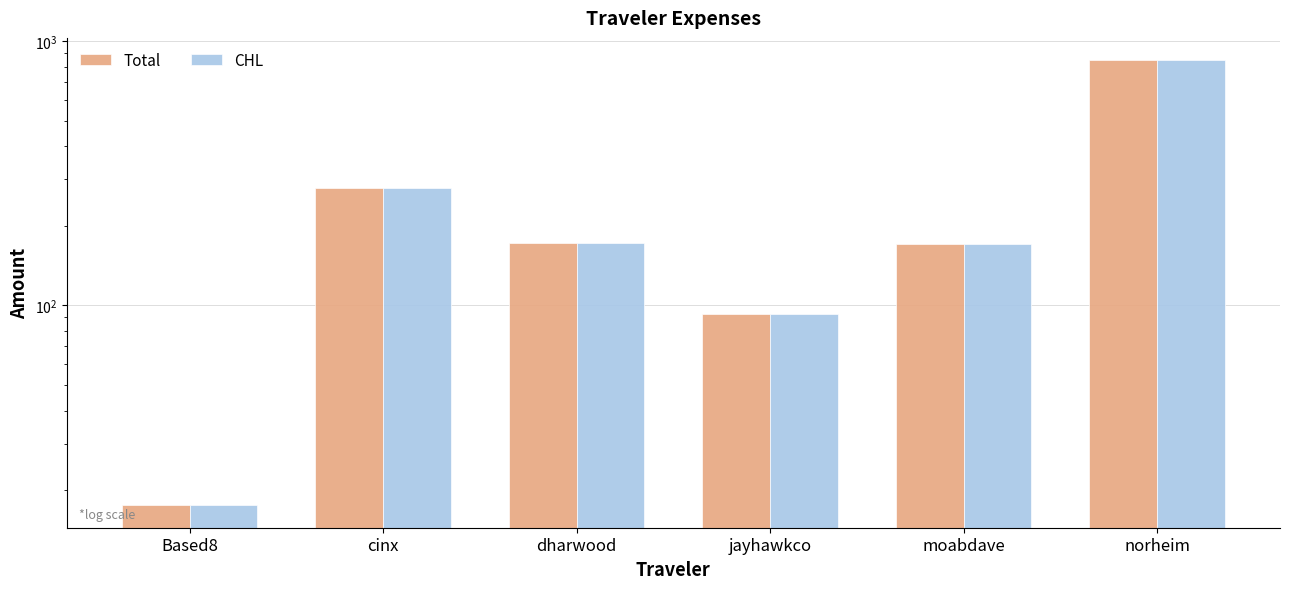

What is the average value of the Total series?

263.1